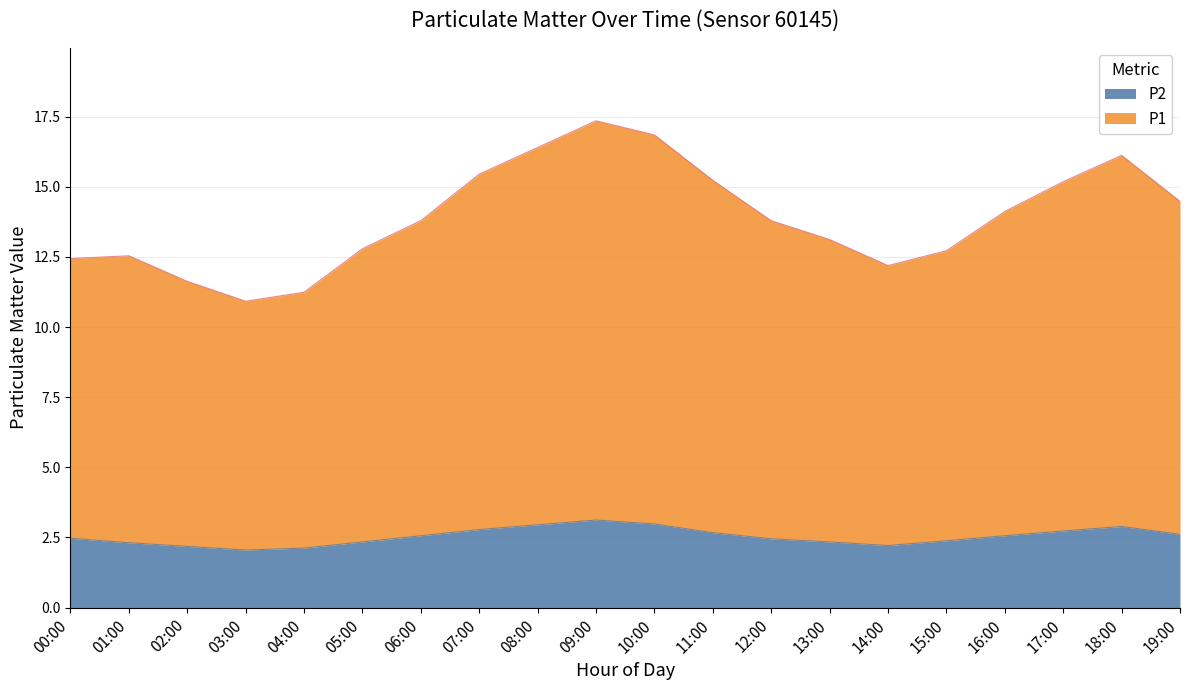

Is it true that P2 equals 3.6 at 13:00?

False